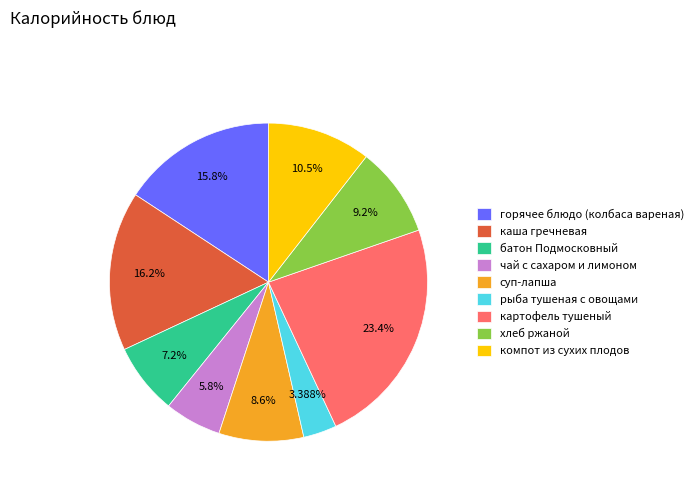

What portion of the pie excludes рыба тушеная с овощами?

96.6%